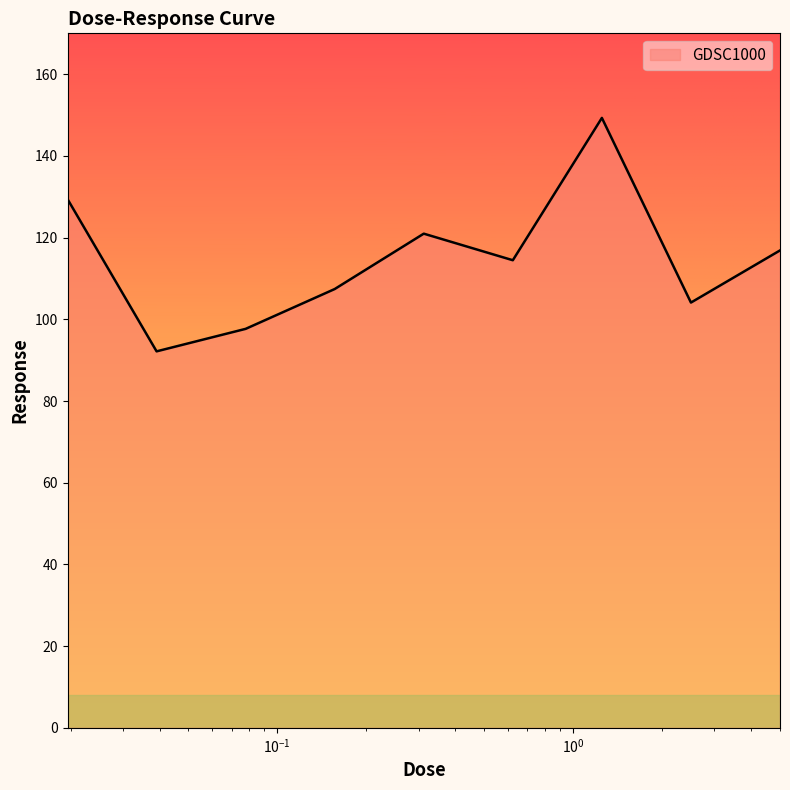

What is the smallest value displayed?

92.2